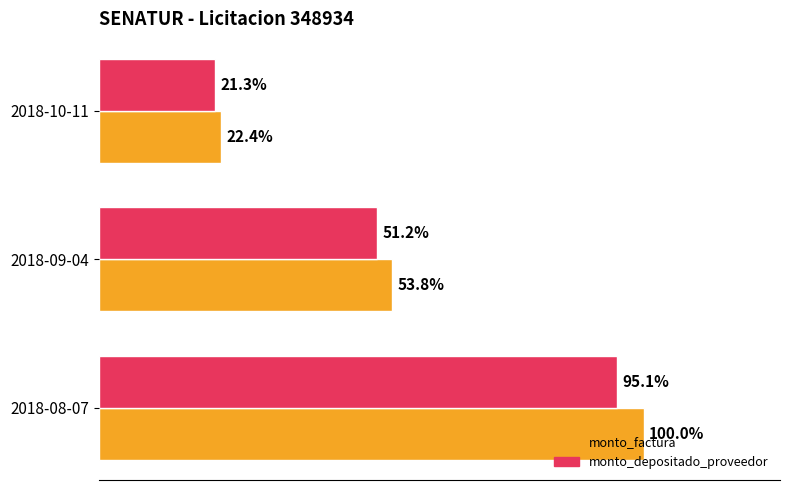

Which series has the largest range (max minus min)?

monto_factura